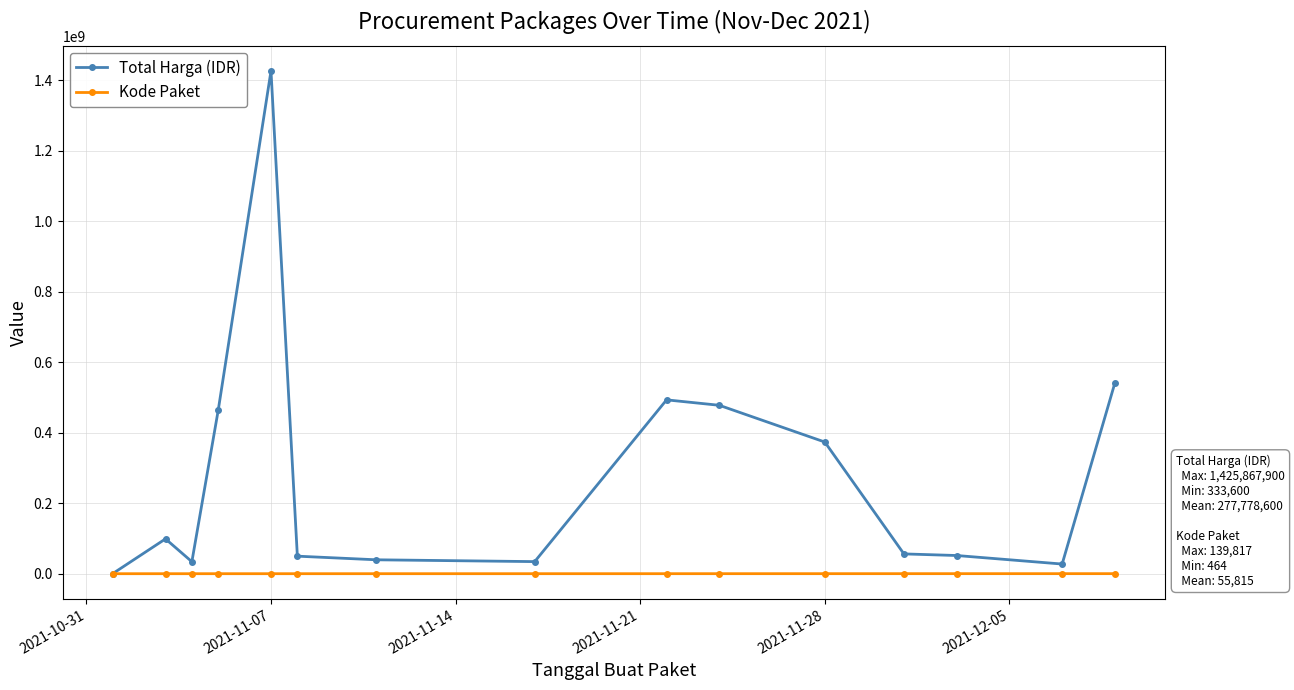

List the series in order of their peak value, highest first.

Total Harga (IDR), Kode Paket